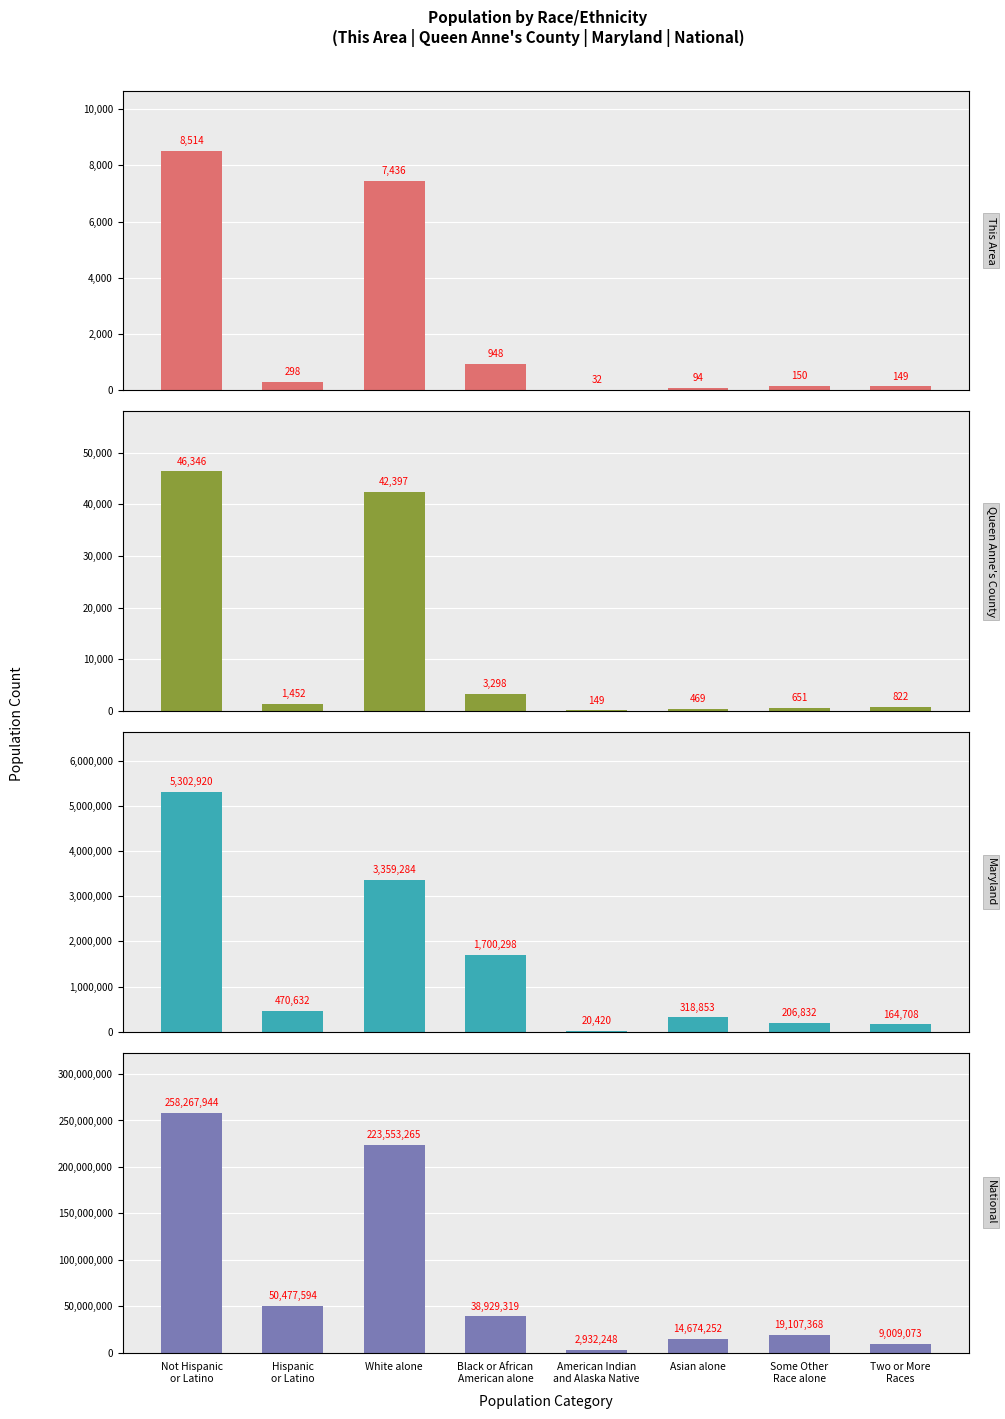

How many values in the Queen Anne's County series are below 1452?

4